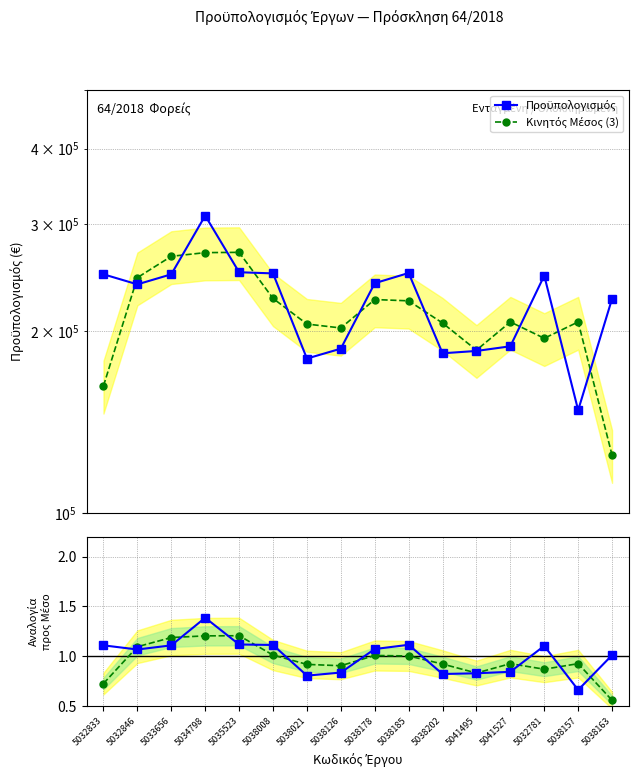

At which label does Κ.Μ. Αναλογία reach its peak?

5035523